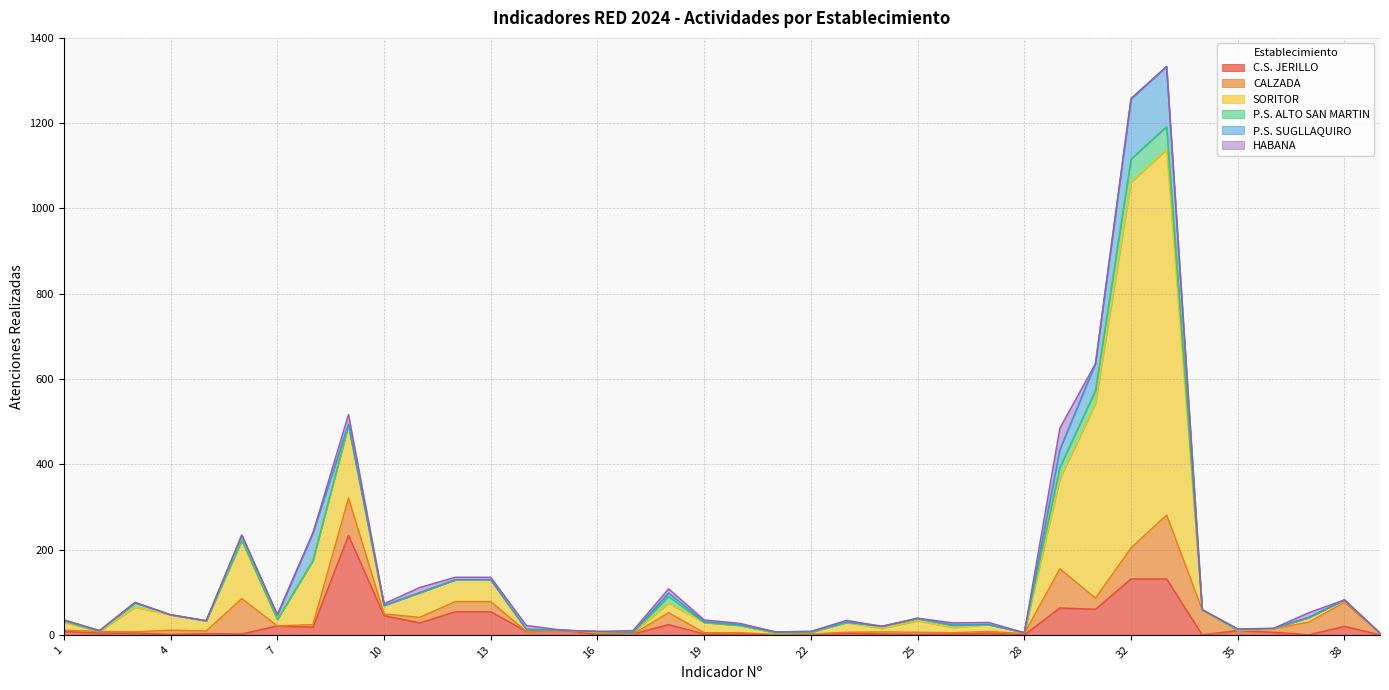

Where is SORITOR nearest to the value 429?

31